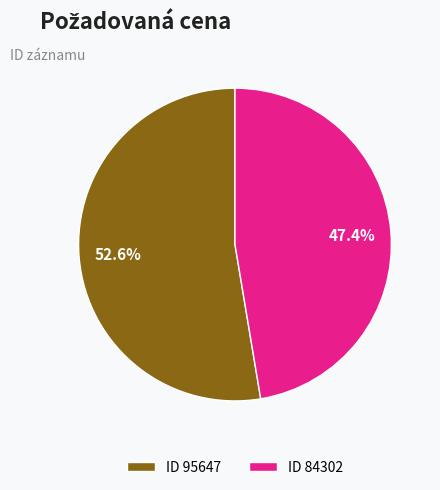

Rank the categories by value from highest to lowest.

ID 95647, ID 84302